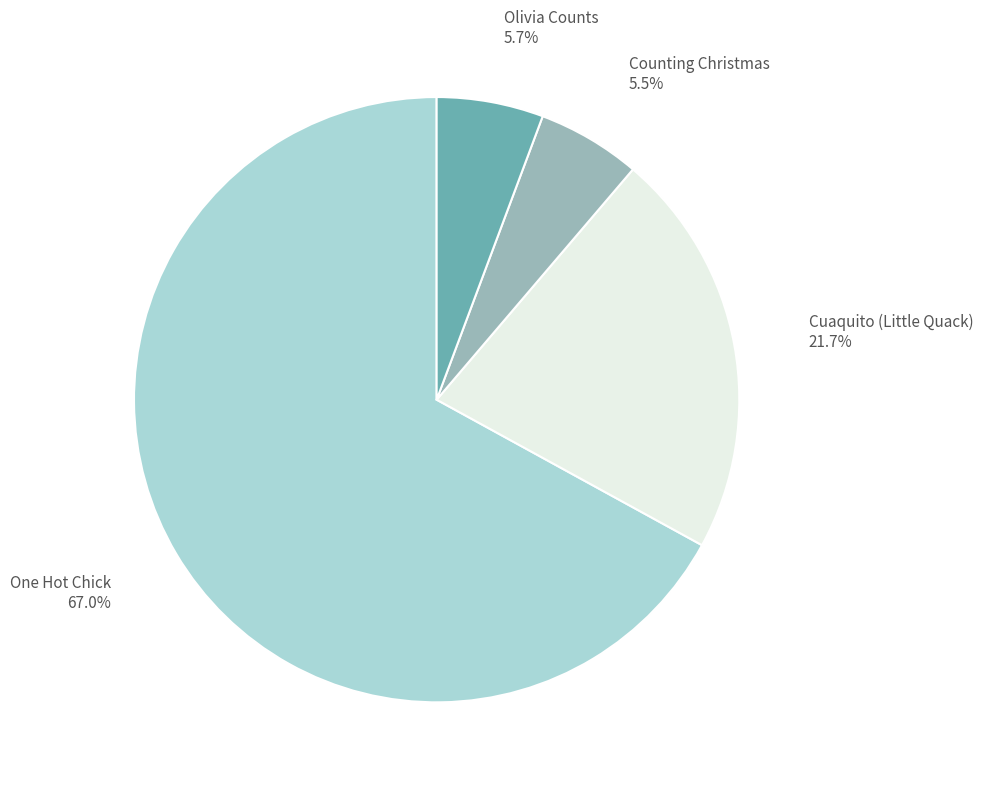

What portion of the pie excludes Cuaquito (Little Quack)?

78.3%